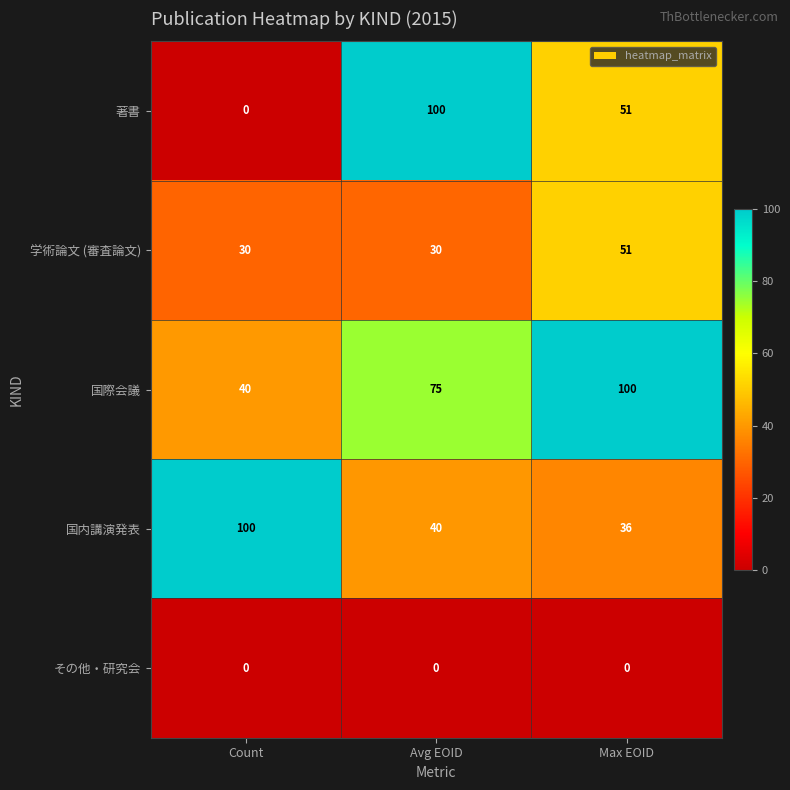

What is the sum of all 国際会議 values?

215